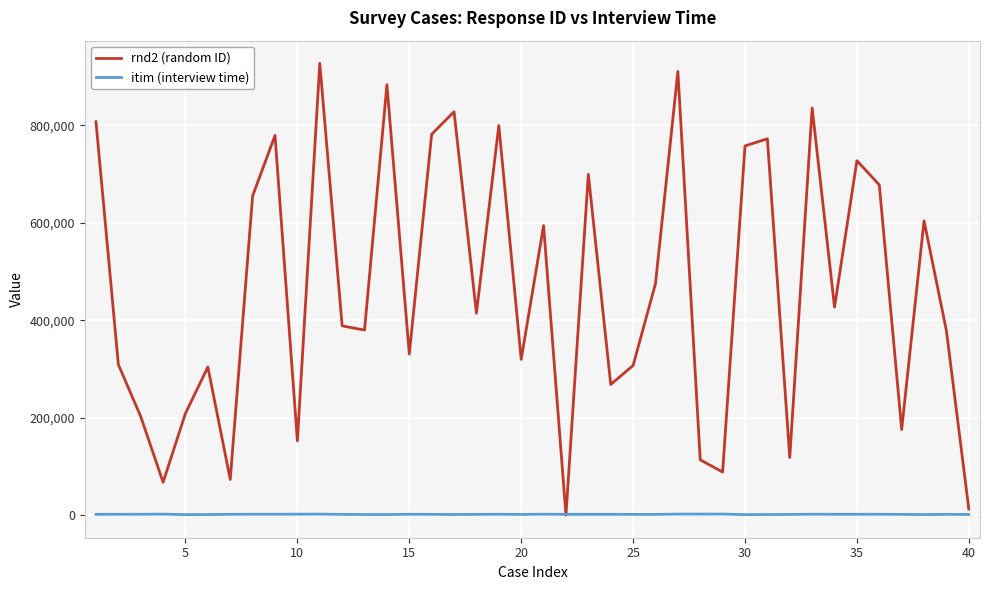

Which series has the widest spread of values?

rnd2 (random ID)